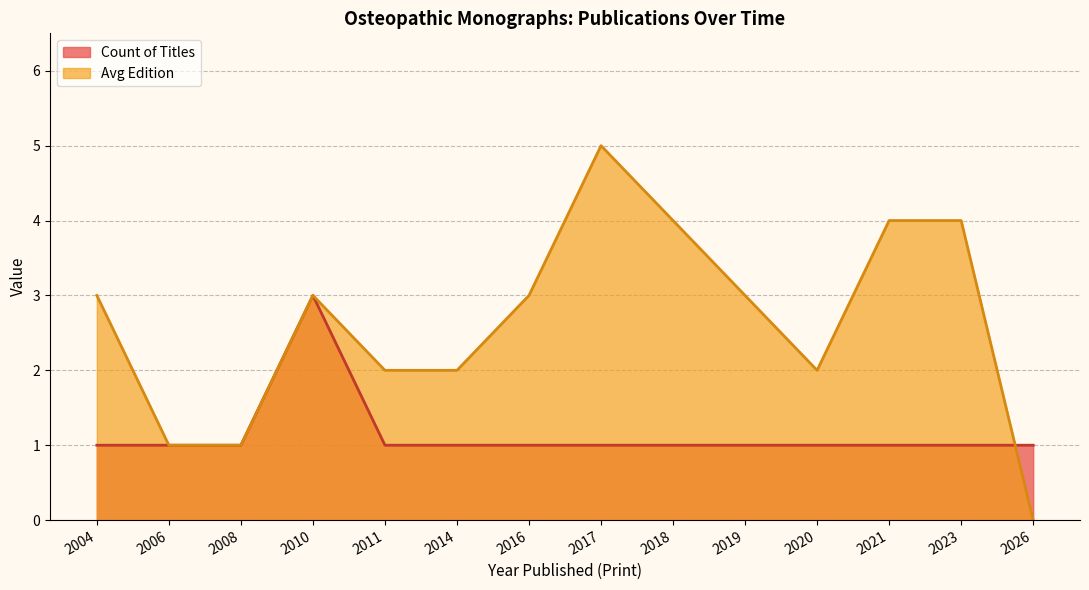

List the series in order of their peak value, lowest first.

Count of Titles, Avg Edition